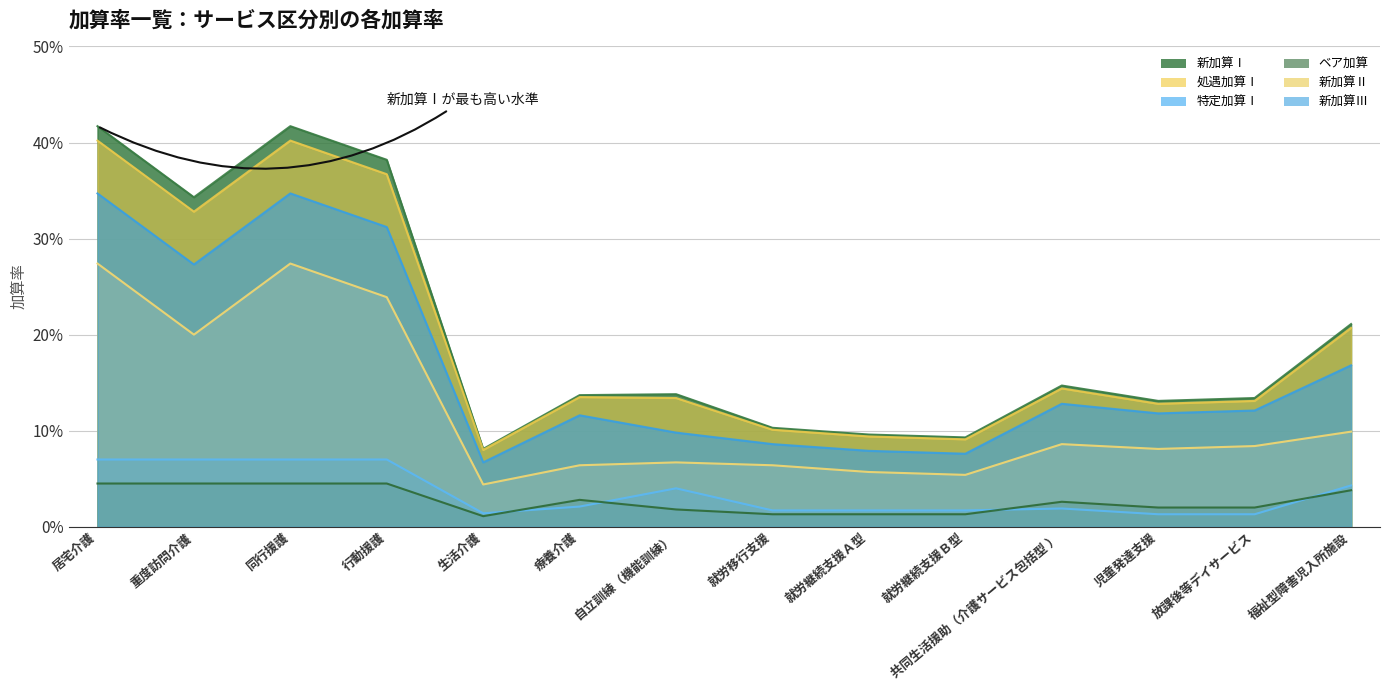

Reading left to right, what are all the values shown in this chart?

新加算Ⅰ: 0.4	0.3	0.4	0.4	0.1	0.1	0.1	0.1	0.1	0.1	0.1	0.1	0.1	0.2
処遇加算Ⅰ: 0.3	0.2	0.3	0.2	0.0	0.1	0.1	0.1	0.1	0.1	0.1	0.1	0.1	0.1
特定加算Ⅰ: 0.1	0.1	0.1	0.1	0.0	0.0	0.0	0.0	0.0	0.0	0.0	0.0	0.0	0.0
ベア加算: 0.0	0.0	0.0	0.0	0.0	0.0	0.0	0.0	0.0	0.0	0.0	0.0	0.0	0.0
新加算Ⅱ: 0.4	0.3	0.4	0.4	0.1	0.1	0.1	0.1	0.1	0.1	0.1	0.1	0.1	0.2
新加算Ⅲ: 0.3	0.3	0.3	0.3	0.1	0.1	0.1	0.1	0.1	0.1	0.1	0.1	0.1	0.2